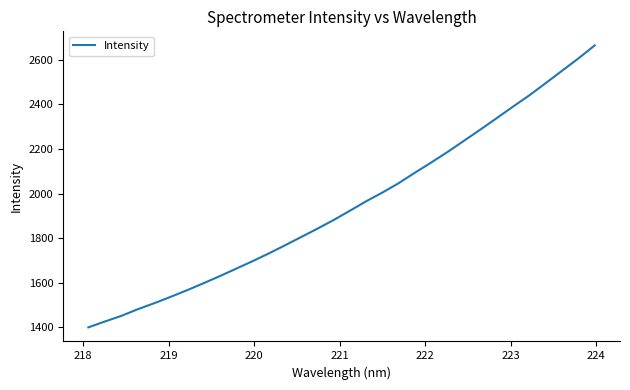

What is the smallest value displayed?

1399.7